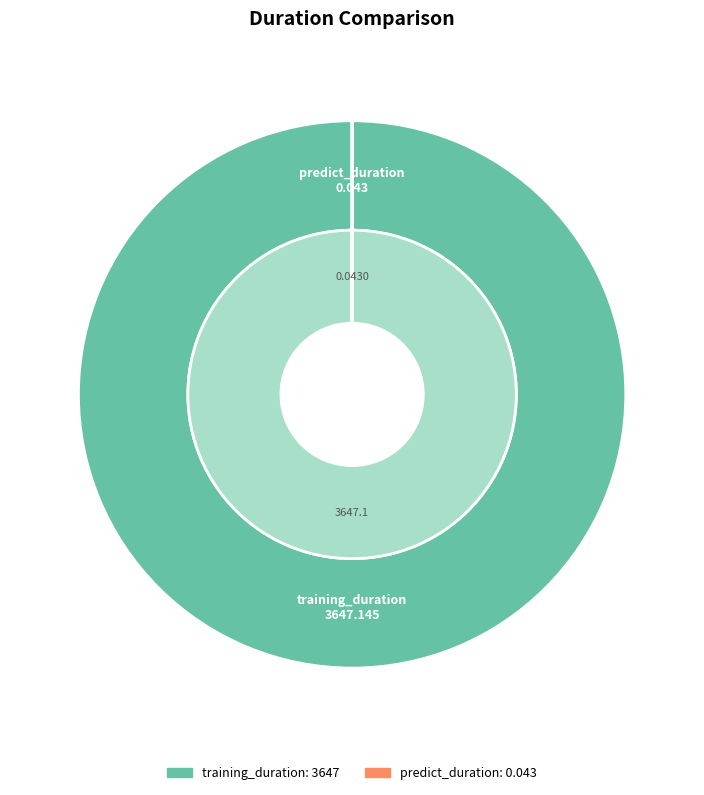

The predict_duration slice represents 0% of the pie. True or false?

True